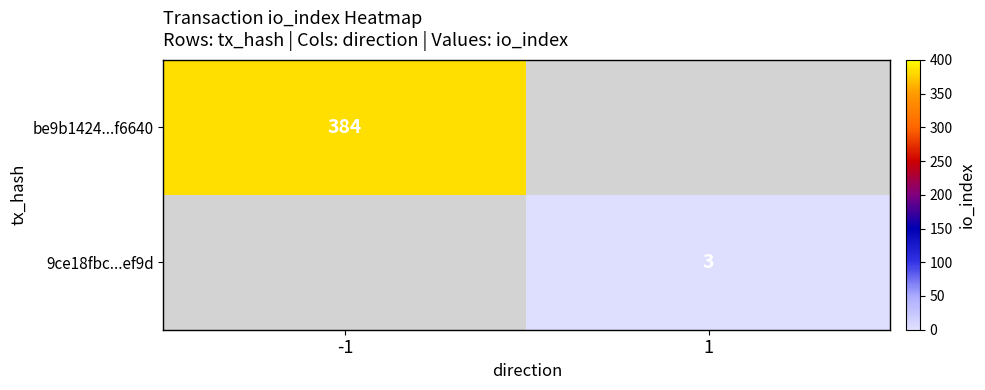

The value of 9ce18fbc...ef9d at 1 is 5. True or false?

False